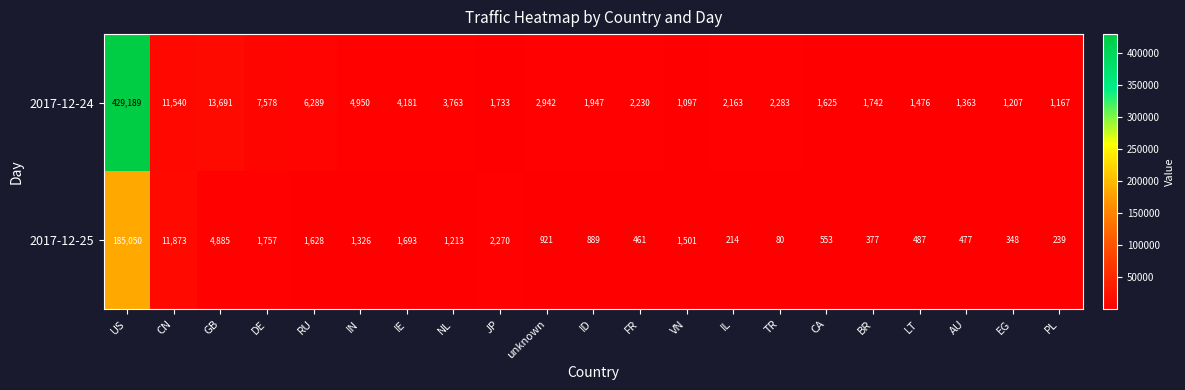

What is the difference between the 2017-12-25 values at GB and PL?

4646